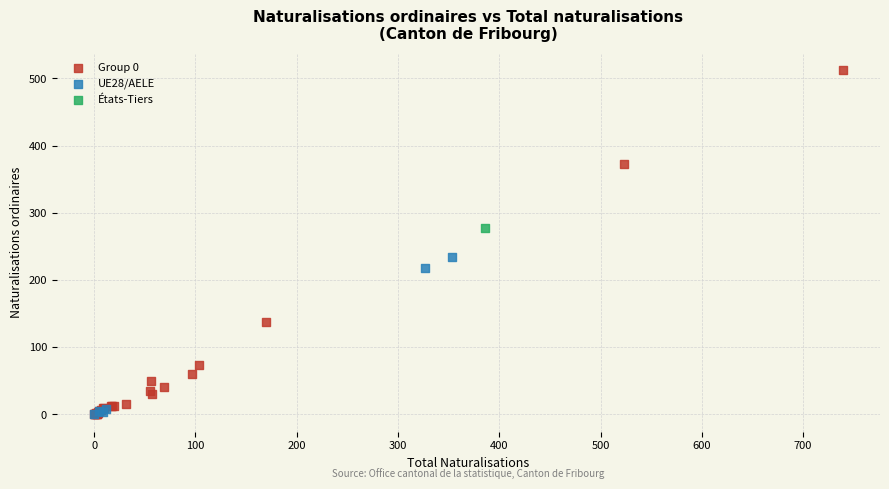

Which series contains the highest Y value?

Group 0